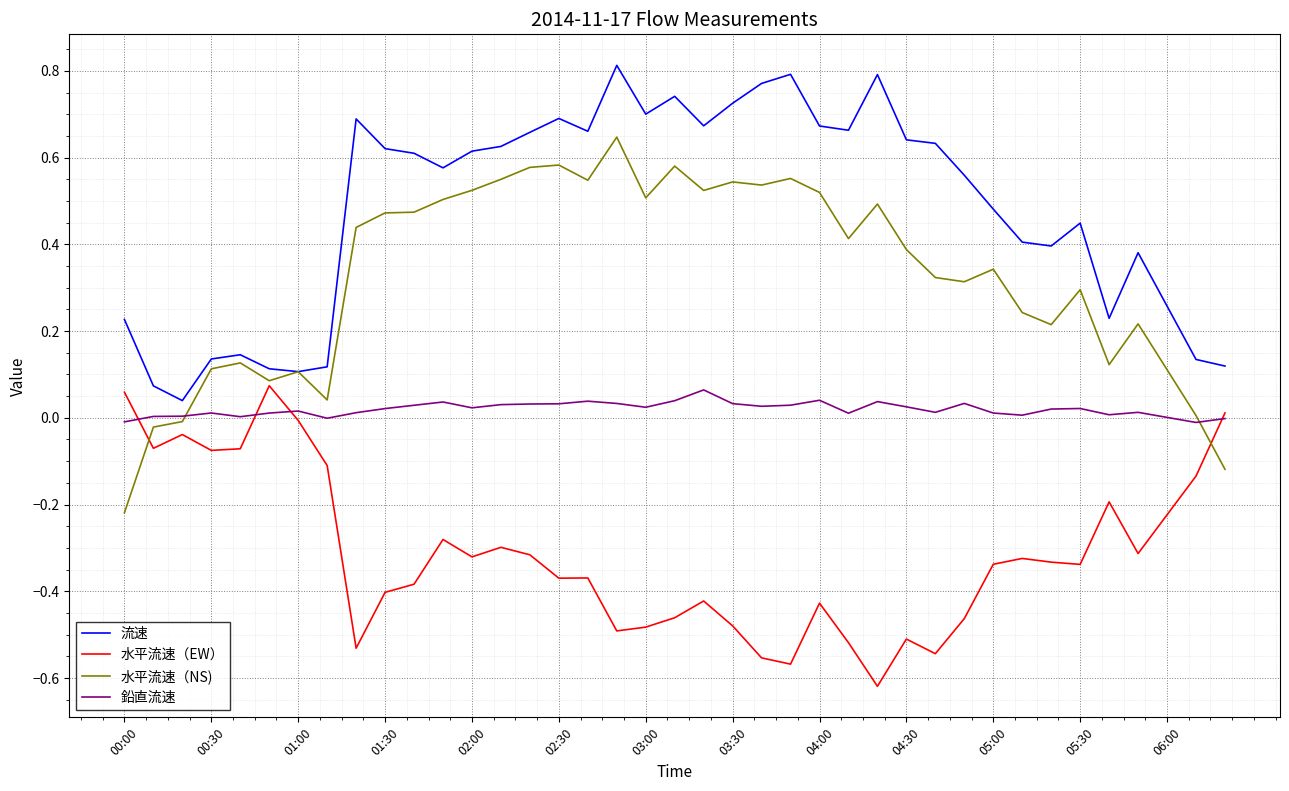

In 鉛直流速, how many points are higher than both neighbors (excluding endpoints)?

10